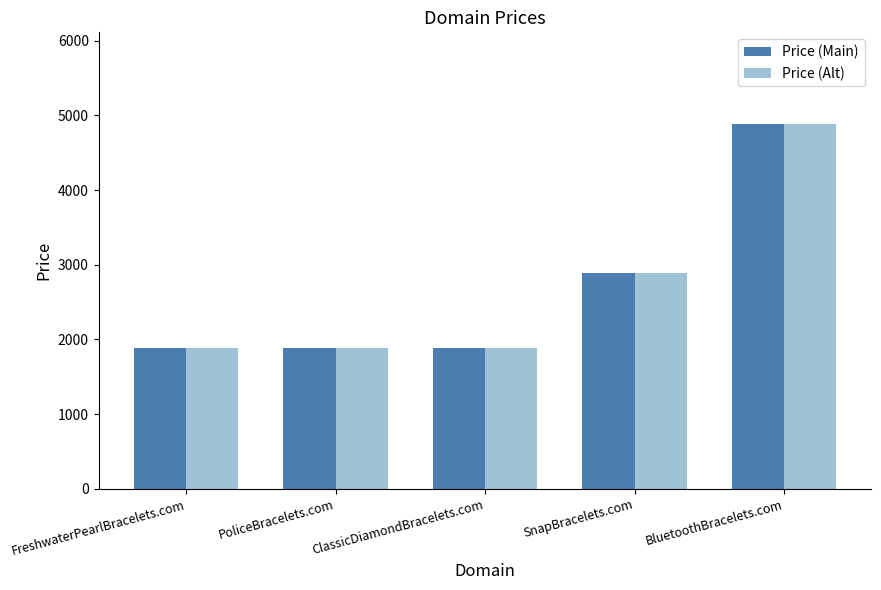

How many bars are there in total?

10